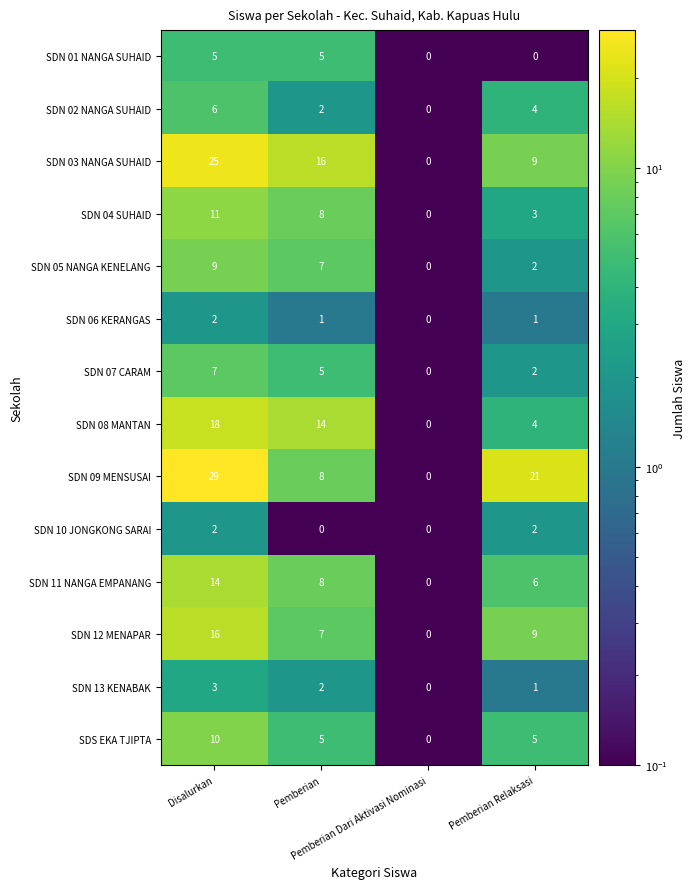

What is the greatest value displayed?

29